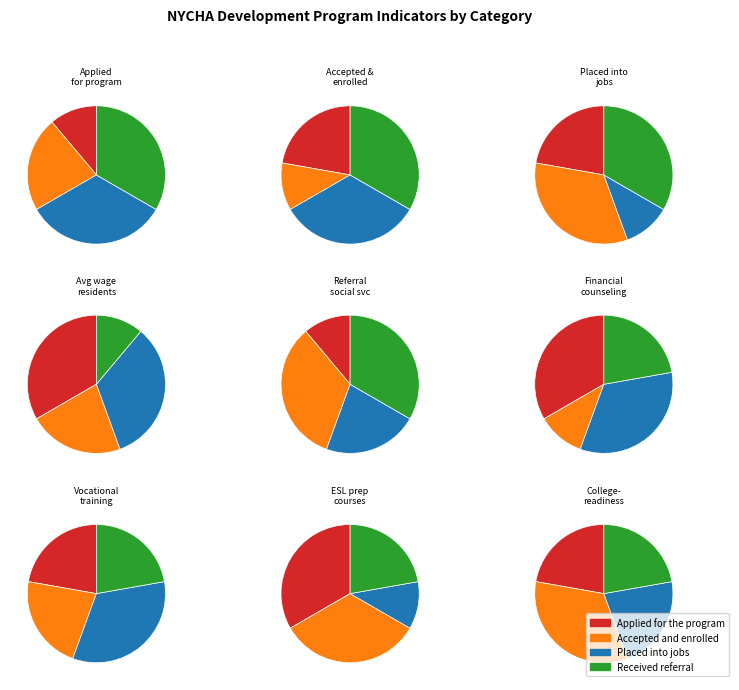

Which category has the smallest portion of the pie?

Applied for the program